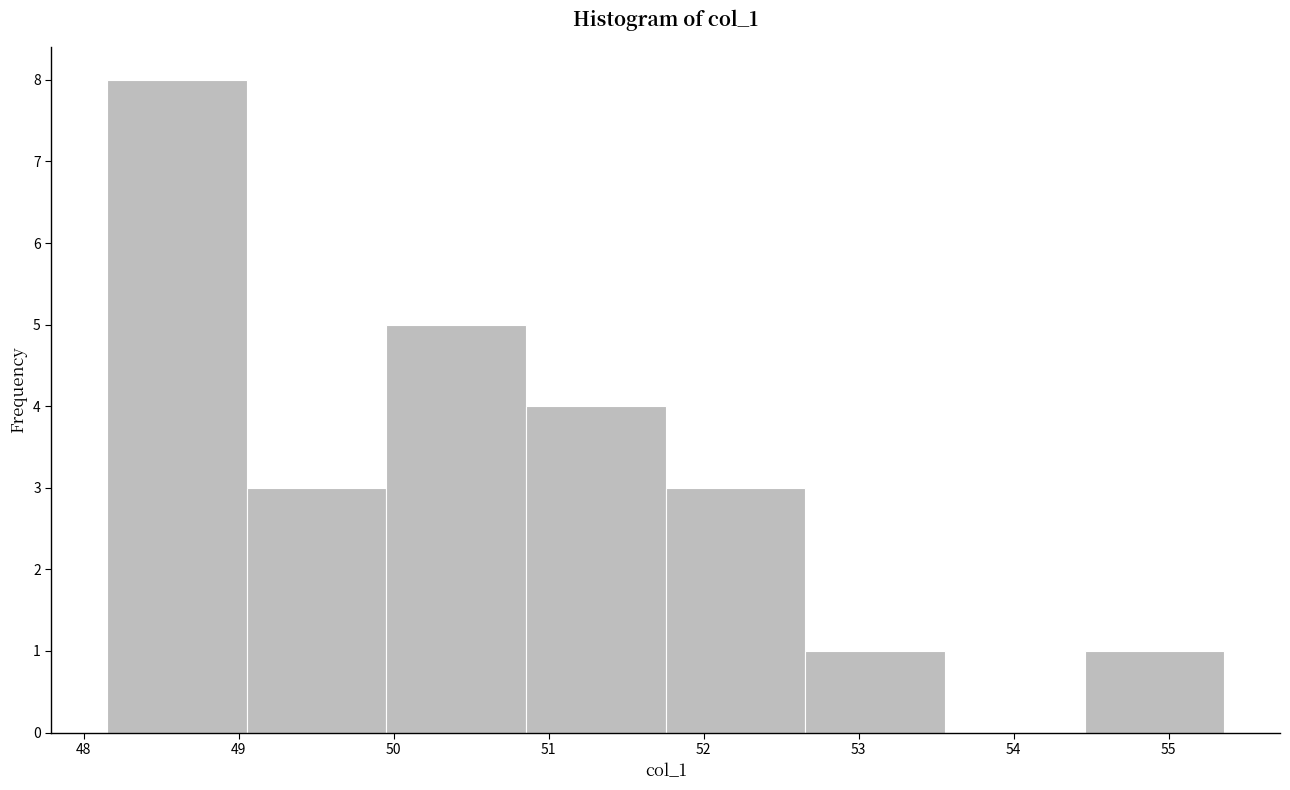

How tall is the bar that spans 54.5 to 55.4 on the x-axis? Neither the bar edges nor the heights are printed on the chart, so give them approximately, as read against the axes.

1